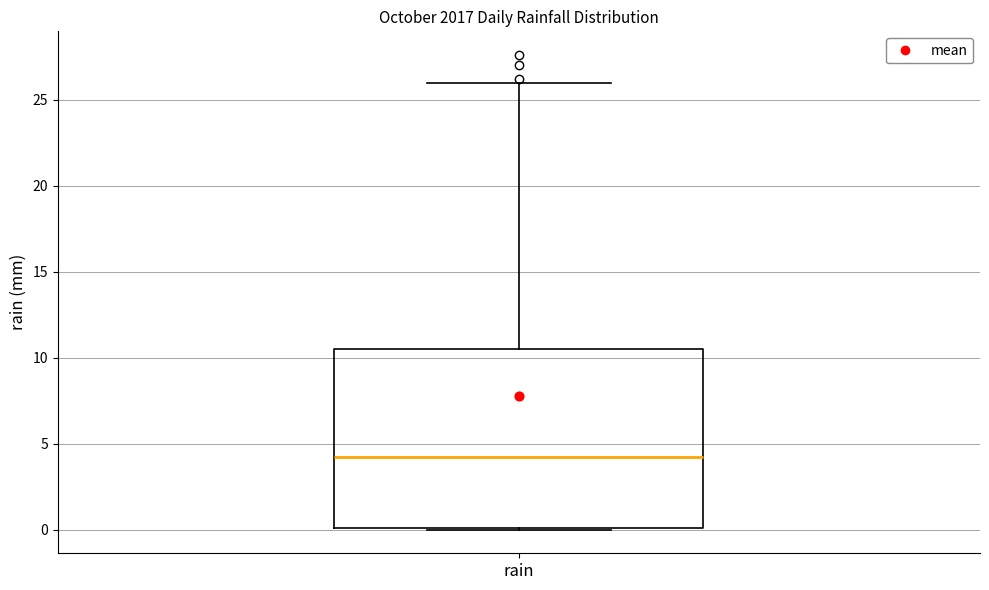

Transcribe this box plot: give where the median line is, the range the box spans, and where the two whiskers end, as read against the y-axis. The values are not printed on the chart, so give them approximately, as read against the axis.

median 4.0, box 0.0 to 10.5, whiskers 0.0 to 26.0